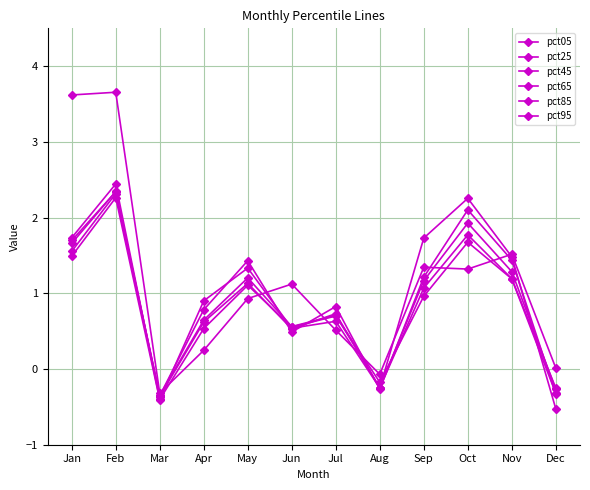

The pct05 series shows 1.5 at Nov. True or false?

True